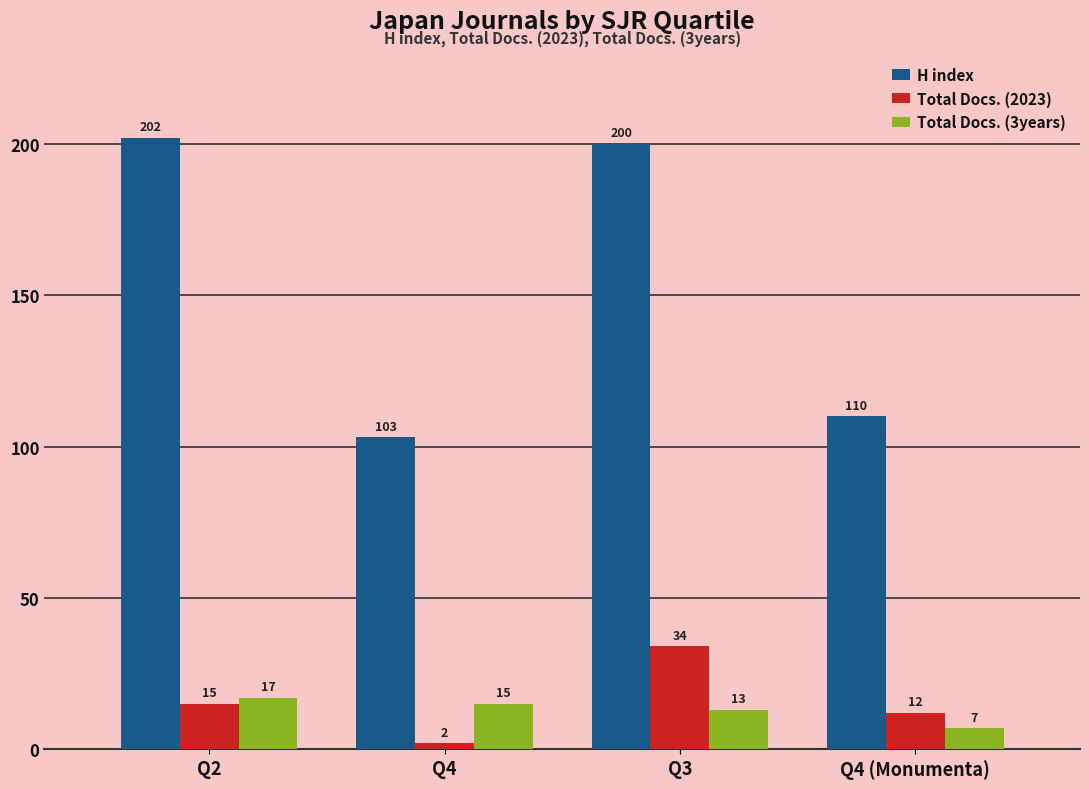

Which series changed the most between Q4 and Q3?

H index